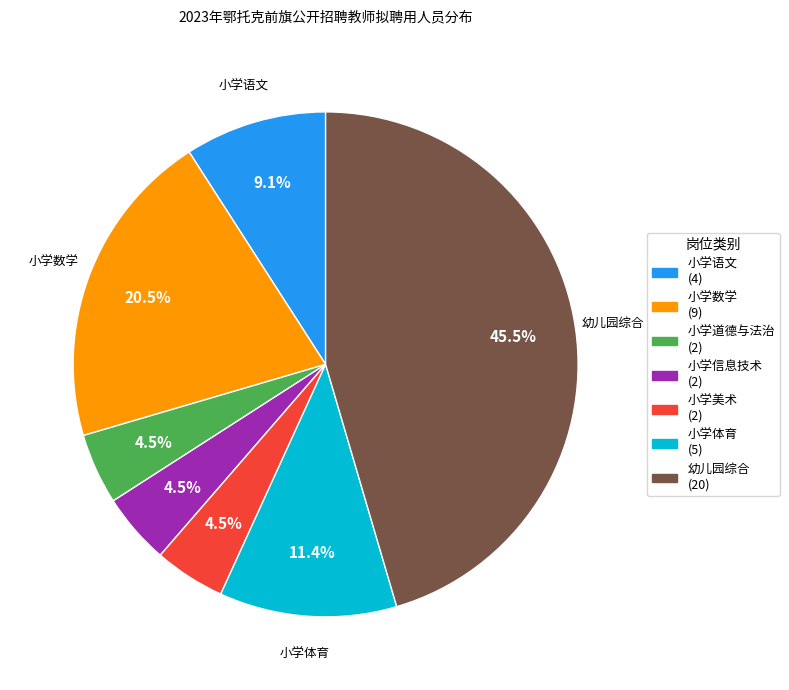

Which slice is the largest?

幼儿园综合